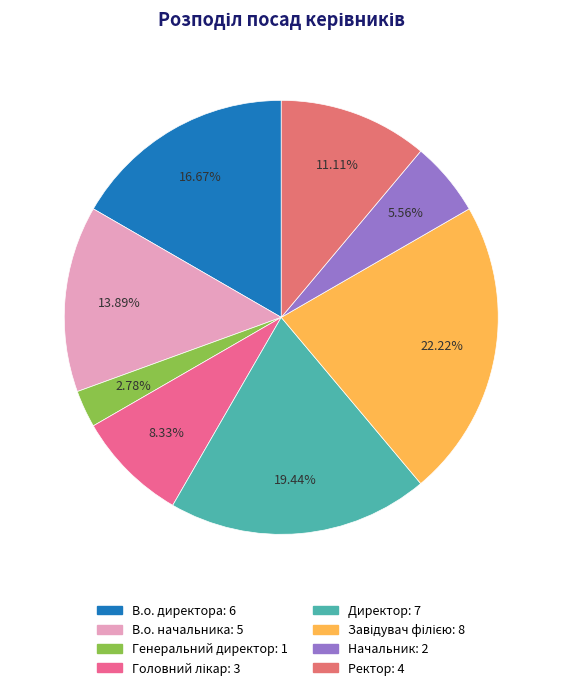

To the nearest percent, what is the average slice percentage?

12%